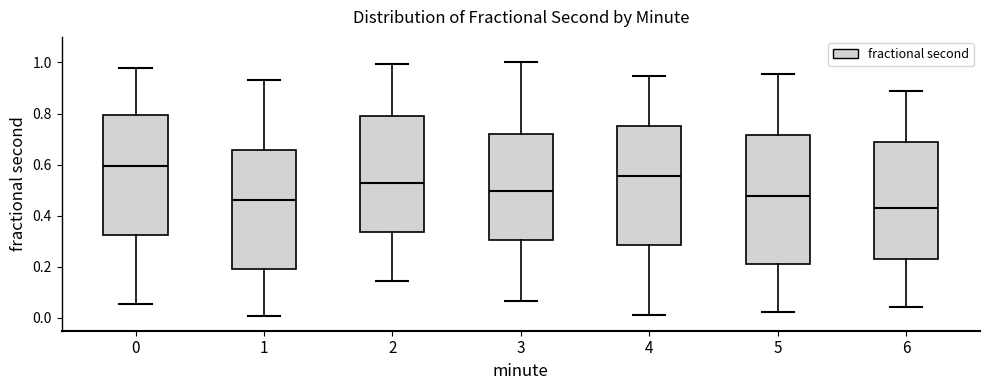

Reading left to right, transcribe this box plot: for each box, give where its median line is, the range the box spans, and where its two whiskers end, as read against the y-axis. The values are not printed on the chart, so give them approximately, as read against the axis.

0: median 0.60, box 0.32 to 0.80, whiskers 0.06 to 0.98
1: median 0.46, box 0.20 to 0.66, whiskers 0.00 to 0.94
2: median 0.52, box 0.34 to 0.80, whiskers 0.14 to 1.00
3: median 0.50, box 0.30 to 0.72, whiskers 0.06 to 1.00
4: median 0.56, box 0.28 to 0.76, whiskers 0.02 to 0.94
5: median 0.48, box 0.22 to 0.72, whiskers 0.02 to 0.96
6: median 0.44, box 0.24 to 0.68, whiskers 0.04 to 0.88